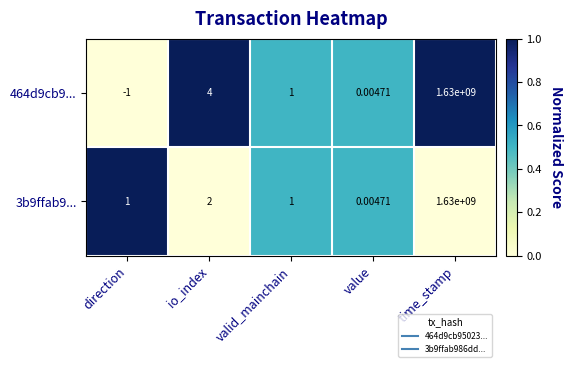

At which category is the sum across all series the highest?

time_stamp